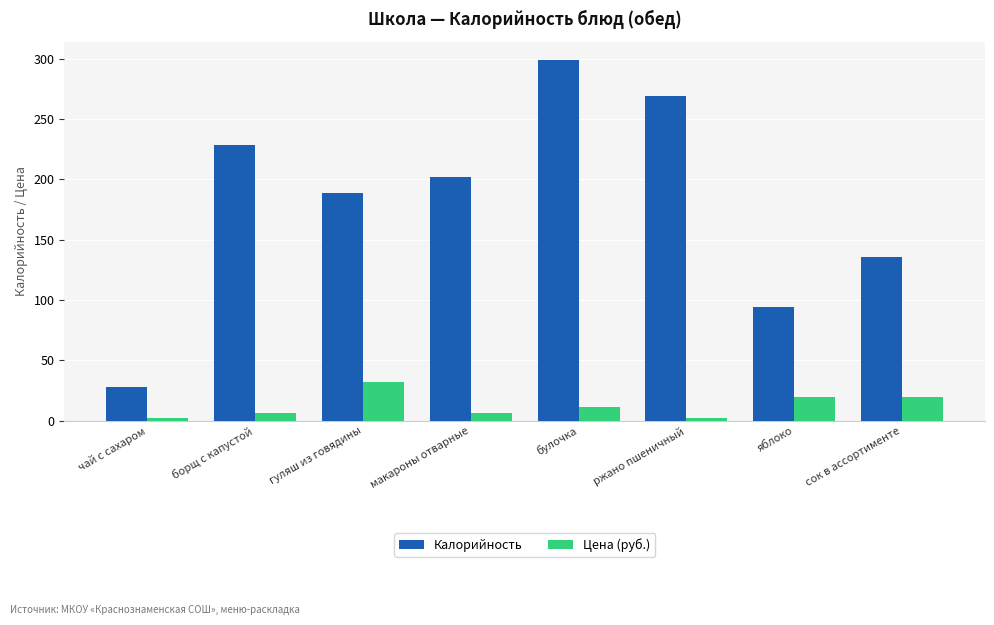

Which series has the widest spread of values?

Калорийность